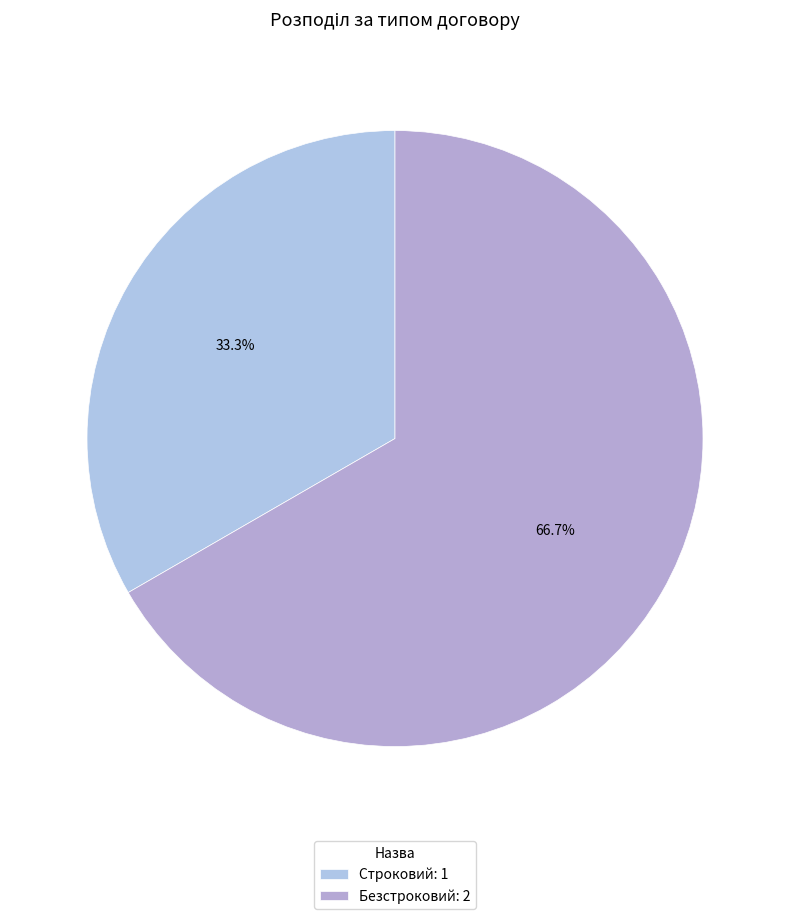

True or false: Безстроковий accounts for 67% of the total.

True